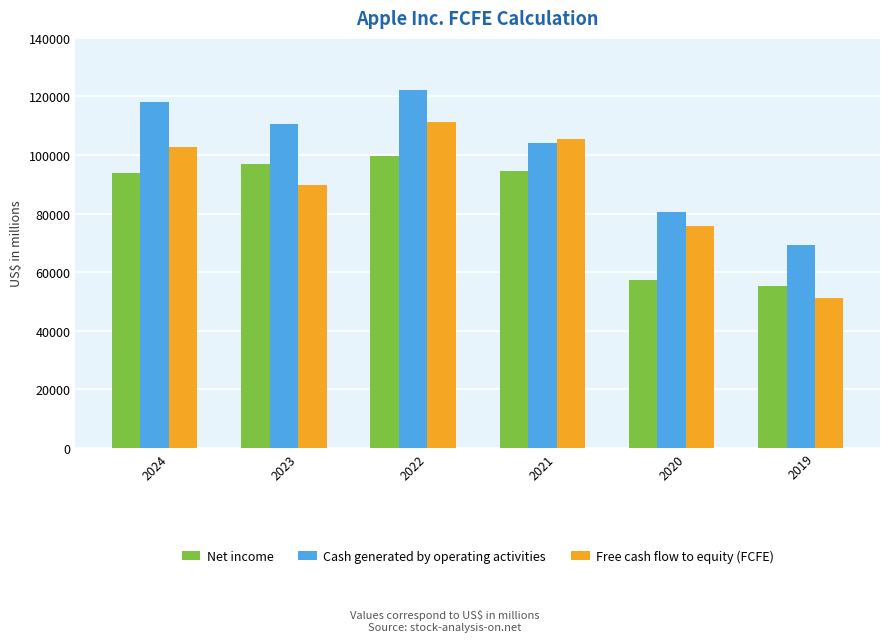

At which category does the chart reach its peak across all series?

2022